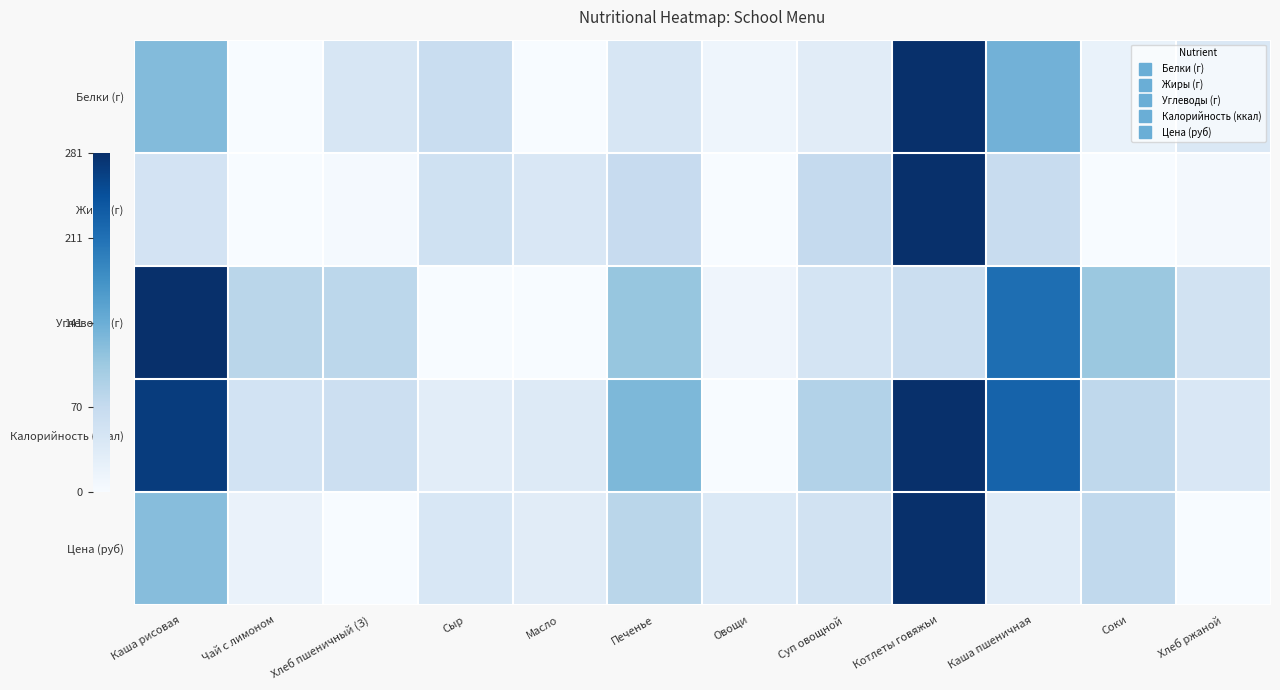

Reading left to right, extract all data points from this chart.

Белки (г): Каша рисовая=0.4	Чай с лимоном=0.0	Хлеб пшеничный (З)=0.2	Сыр=0.2	Масло=0.0	Печенье=0.2	Овощи=0.0	Суп овощной=0.1	Котлеты говяжьи=1.0	Каша пшеничная=0.5	Соки=0.1	Хлеб ржаной=0.1
Жиры (г): Каша рисовая=0.2	Чай с лимоном=0.0	Хлеб пшеничный (З)=0.0	Сыр=0.2	Масло=0.2	Печенье=0.2	Овощи=0.0	Суп овощной=0.3	Котлеты говяжьи=1.0	Каша пшеничная=0.2	Соки=0.0	Хлеб ржаной=0.0
Углеводы (г): Каша рисовая=1.0	Чай с лимоном=0.3	Хлеб пшеничный (З)=0.3	Сыр=0.0	Масло=0.0	Печенье=0.4	Овощи=0.0	Суп овощной=0.2	Котлеты говяжьи=0.2	Каша пшеничная=0.8	Соки=0.4	Хлеб ржаной=0.2
Калорийность (ккал): Каша рисовая=1.0	Чай с лимоном=0.2	Хлеб пшеничный (З)=0.2	Сыр=0.1	Масло=0.1	Печенье=0.5	Овощи=0.0	Суп овощной=0.3	Котлеты говяжьи=1.0	Каша пшеничная=0.8	Соки=0.3	Хлеб ржаной=0.1
Цена (руб): Каша рисовая=0.4	Чай с лимоном=0.1	Хлеб пшеничный (З)=0.0	Сыр=0.2	Масло=0.1	Печенье=0.3	Овощи=0.1	Суп овощной=0.2	Котлеты говяжьи=1.0	Каша пшеничная=0.1	Соки=0.3	Хлеб ржаной=0.0